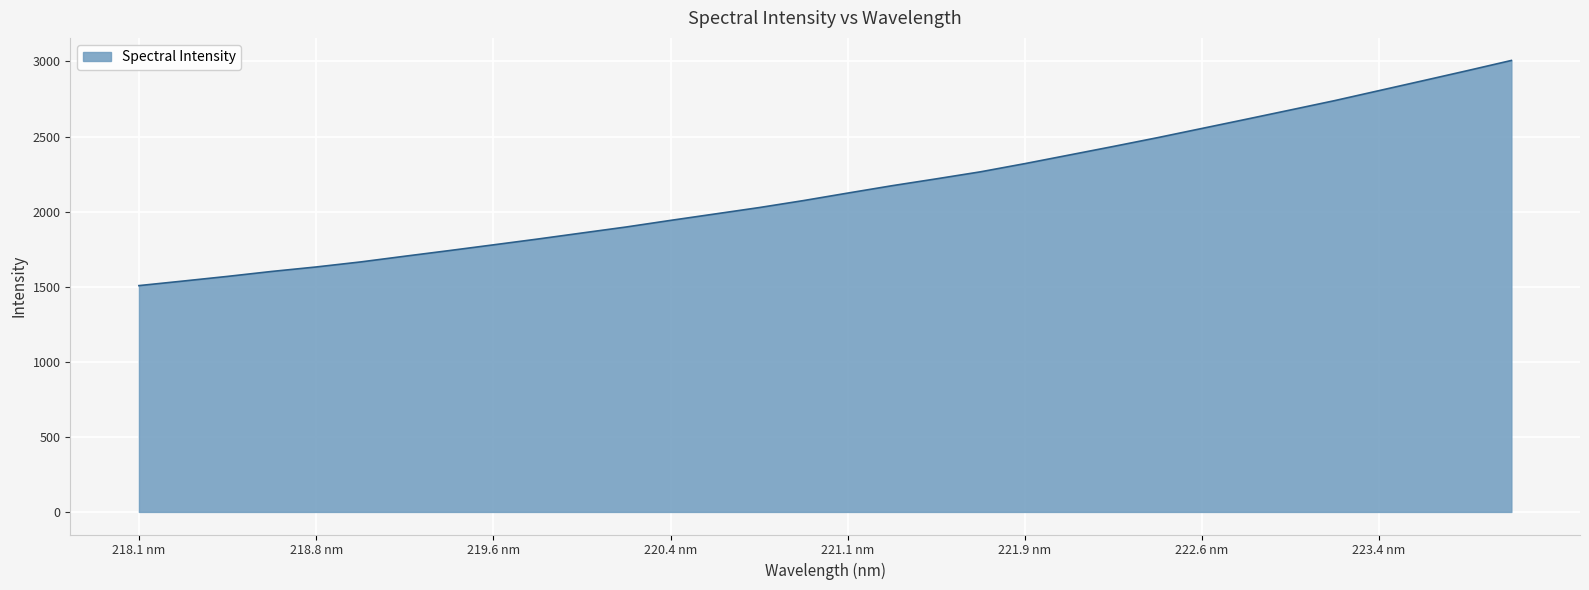

What is the smallest value displayed?

1507.2